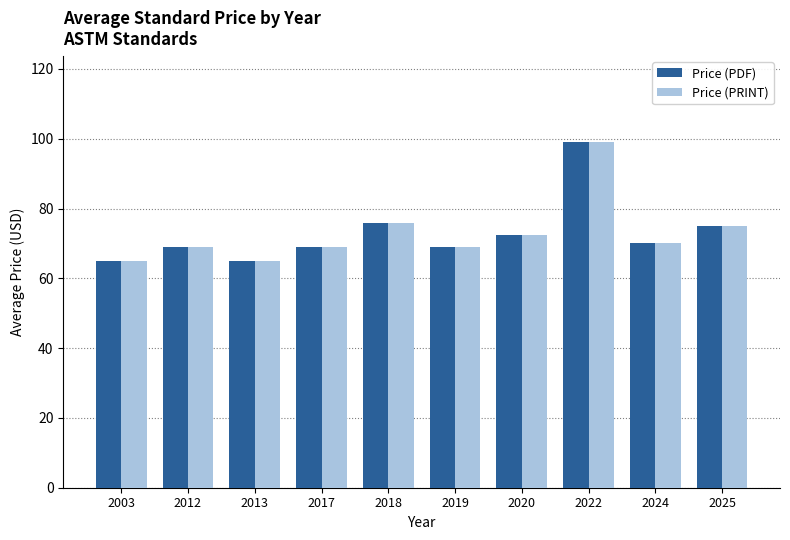

At which label is Price (PDF) closest to 82?

2018